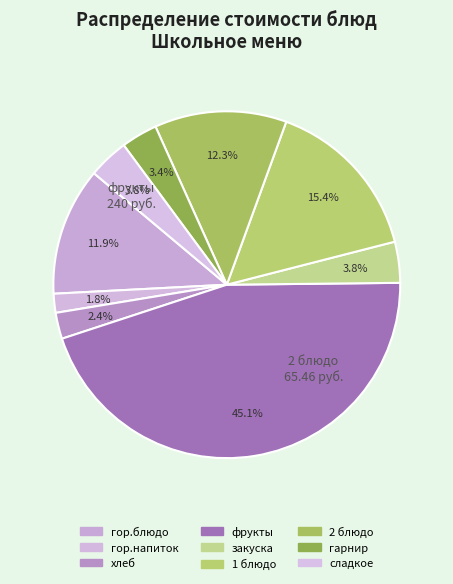

Combined, do хлеб and сладкое account for over 50%?

No